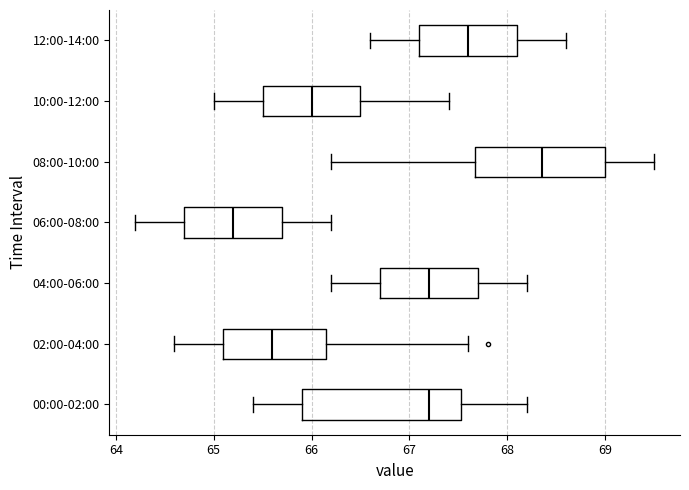

Which box's median line is the furthest to the left?

06:00-08:00